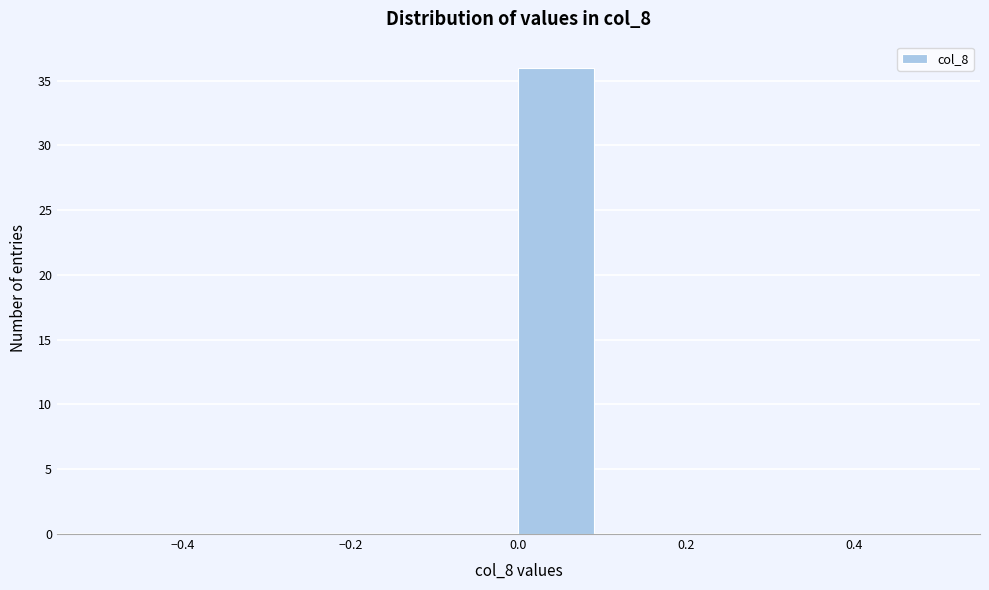

Which range on the x-axis has the tallest bar?

0.0 to 0.1